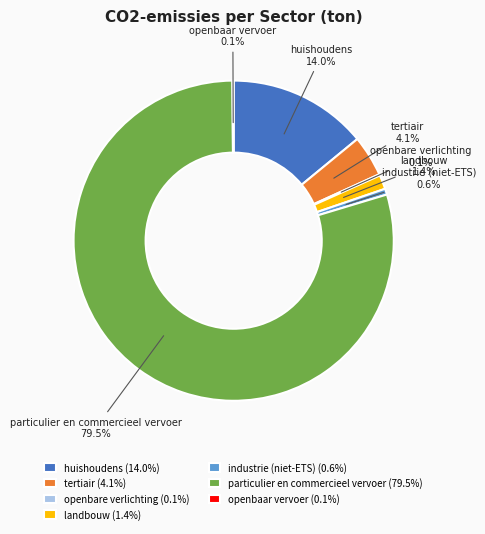

What is the ratio of the value at huishoudens to the value at tertiair?

3.4